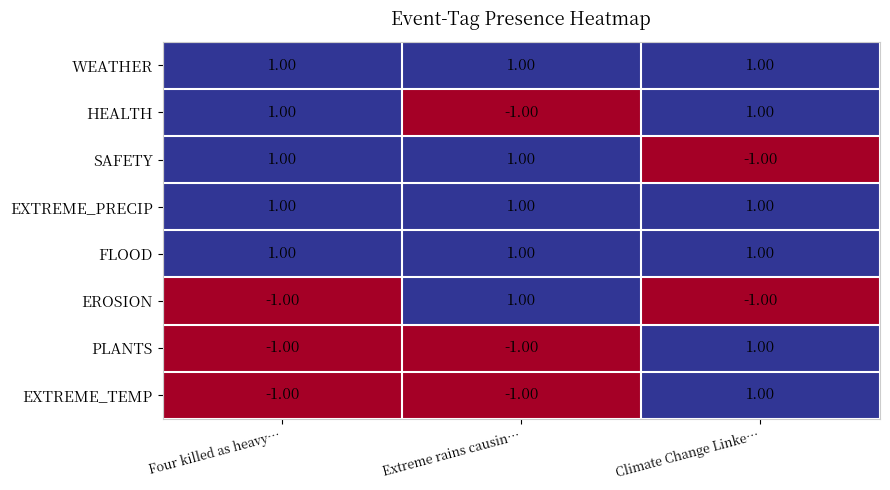

At which category is the sum across all series the highest?

Climate Change Linke…